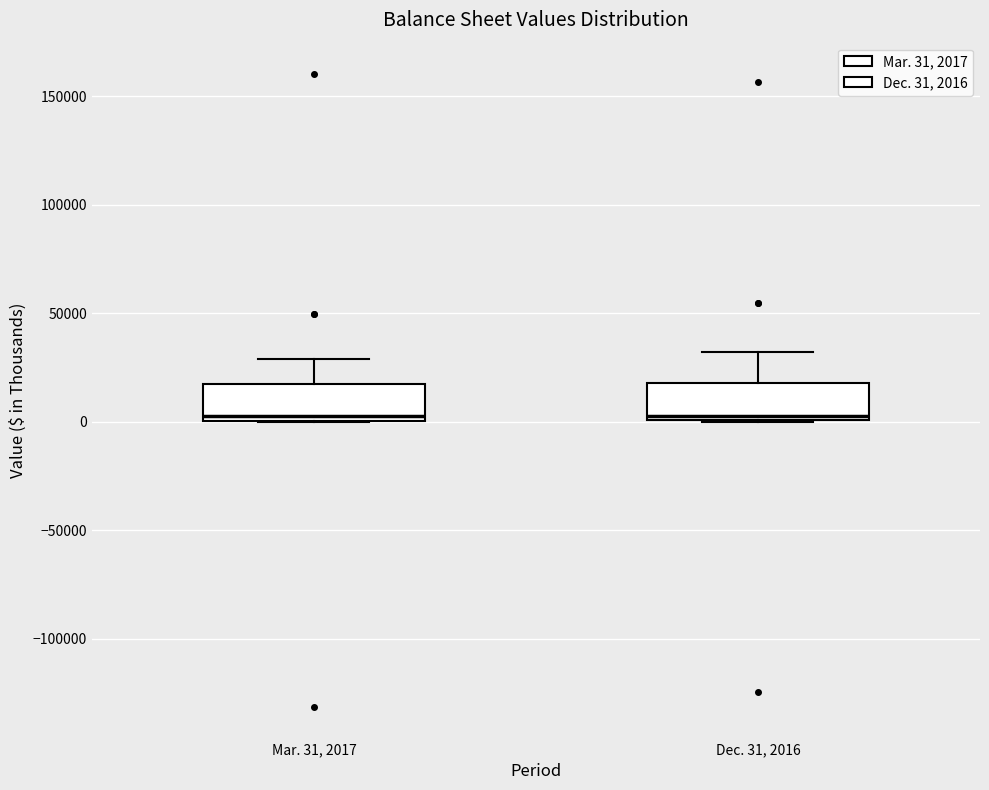

Where is the upper edge of the box for Mar. 31, 2017 on the y-axis? The values are not printed on the chart, so give them approximately, as read against the axis.

20000